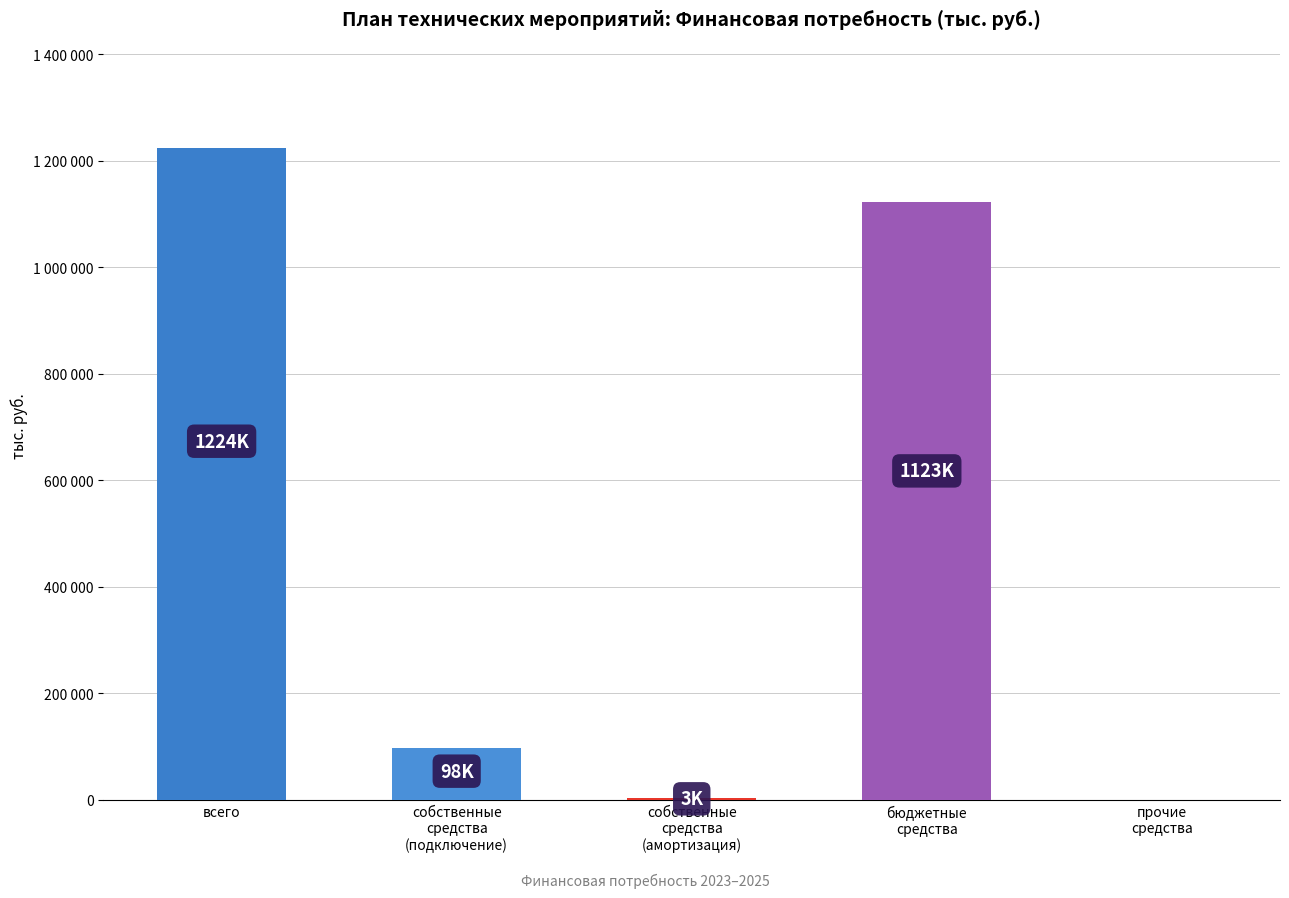

True or false: the data shows 97874.3 at собственные
средства
(подключение).

True